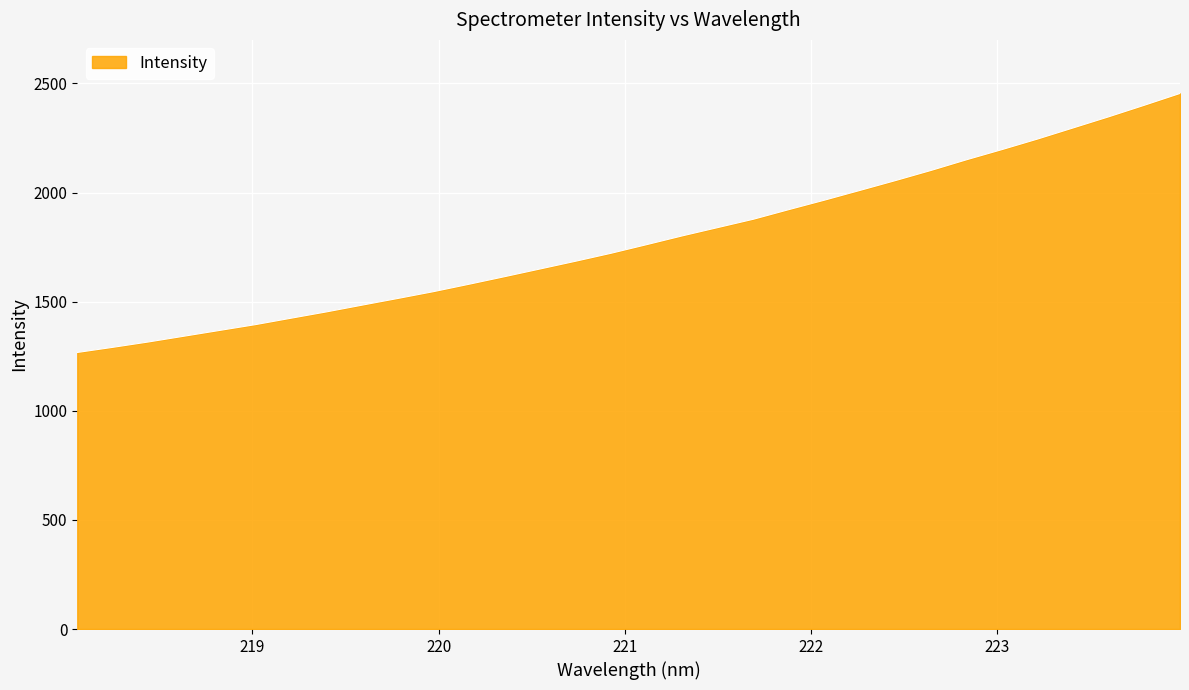

How many series are shown in this chart?

1